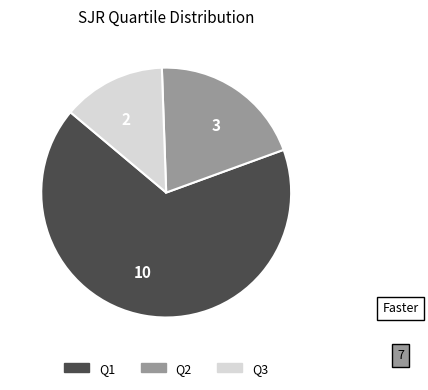

Which category has the biggest portion of the pie?

10